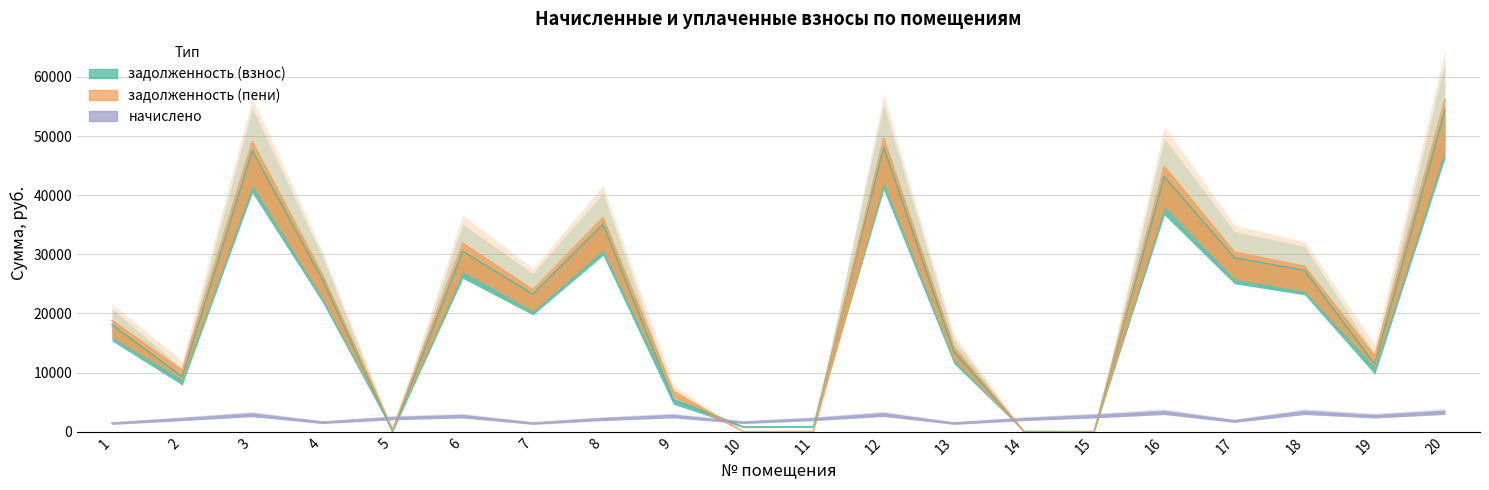

What is the value of the задолженность (взнос) point at the 18th from the left?

27252.5